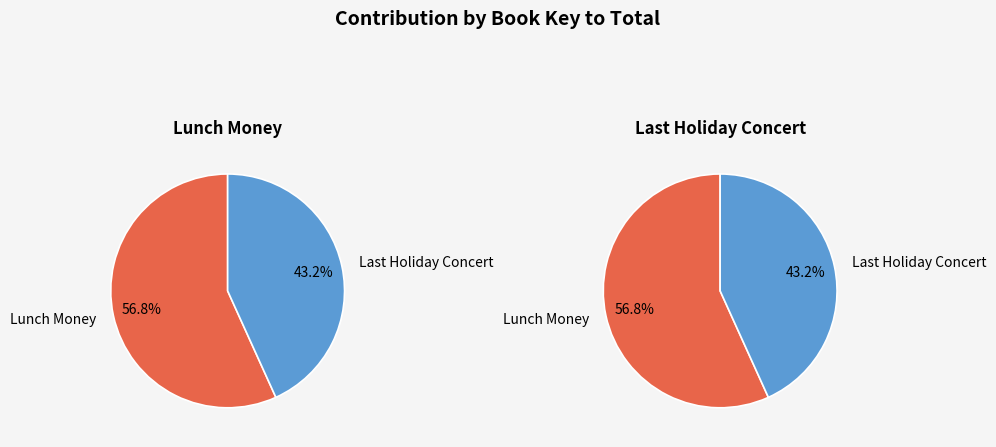

Rank the categories by value from lowest to highest.

Last Holiday Concert, Lunch Money